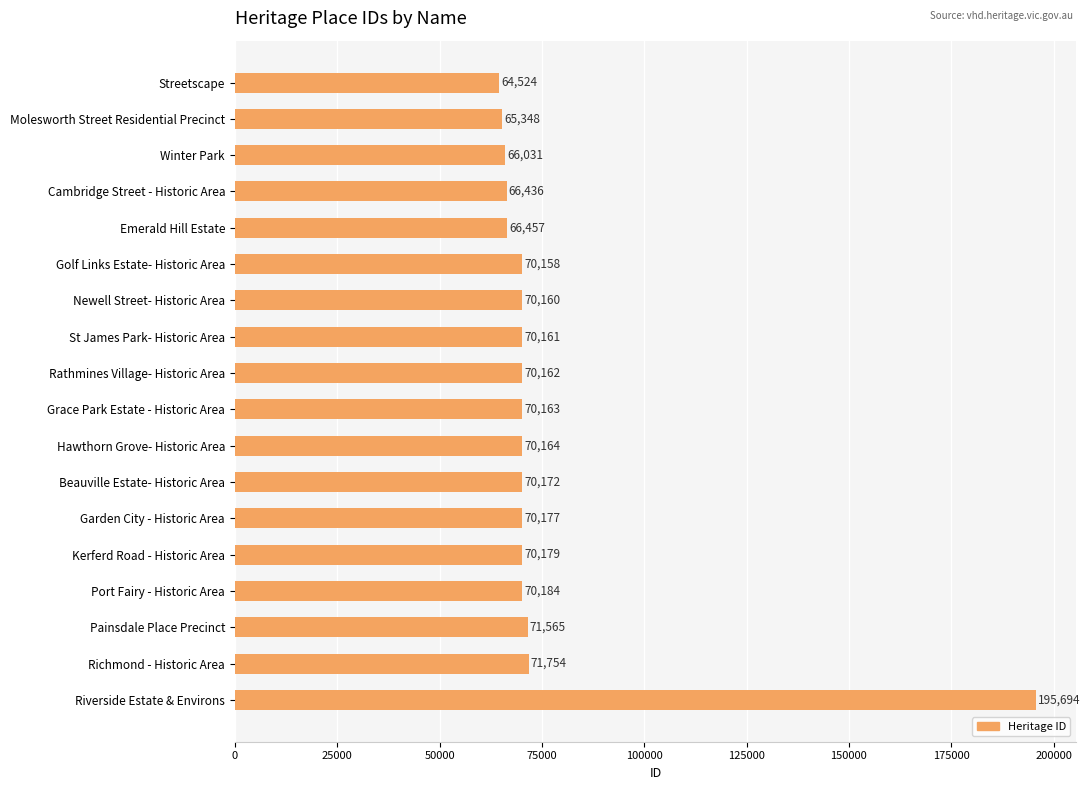

Does the chart contain any negative values?

No